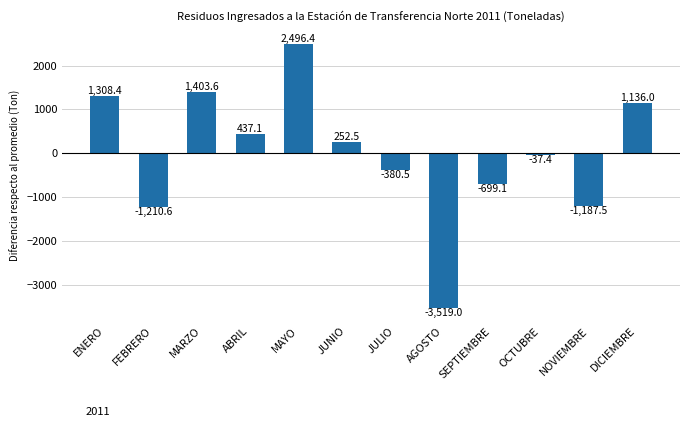

At which category does the chart reach its peak across all series?

MAYO